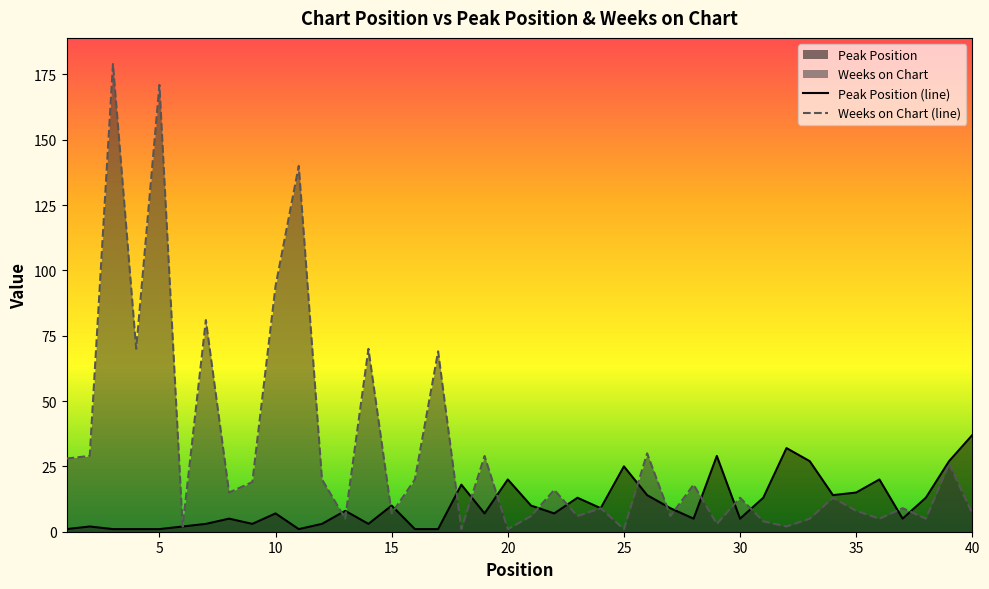

How many series are shown in this chart?

2